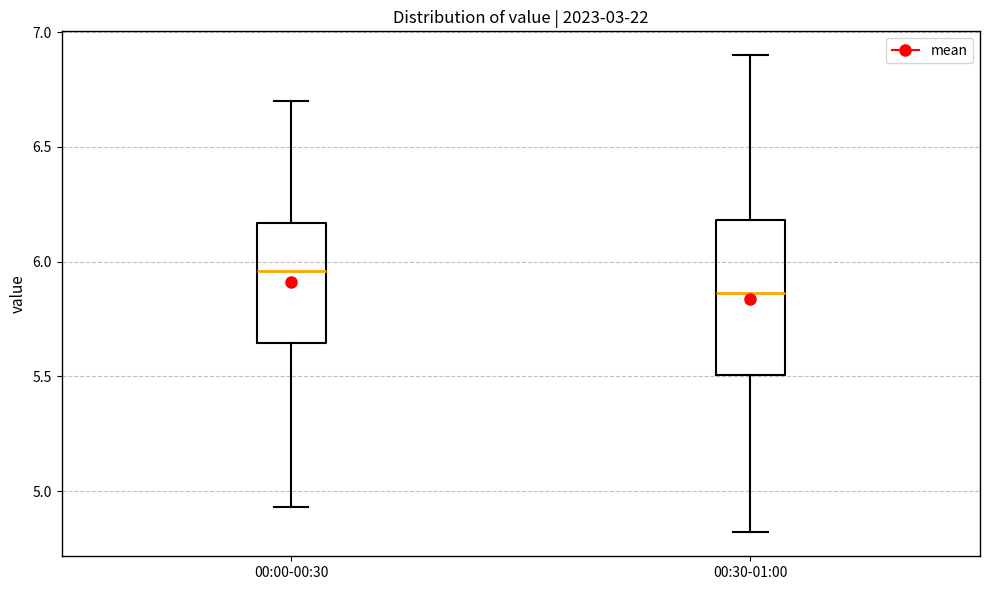

Reading left to right, transcribe this box plot: for each box, give where its median line is, the range the box spans, and where its two whiskers end, as read against the y-axis. The values are not printed on the chart, so give them approximately, as read against the axis.

00:00-00:30: median 5.95, box 5.65 to 6.15, whiskers 4.95 to 6.70
00:30-01:00: median 5.85, box 5.50 to 6.20, whiskers 4.80 to 6.90